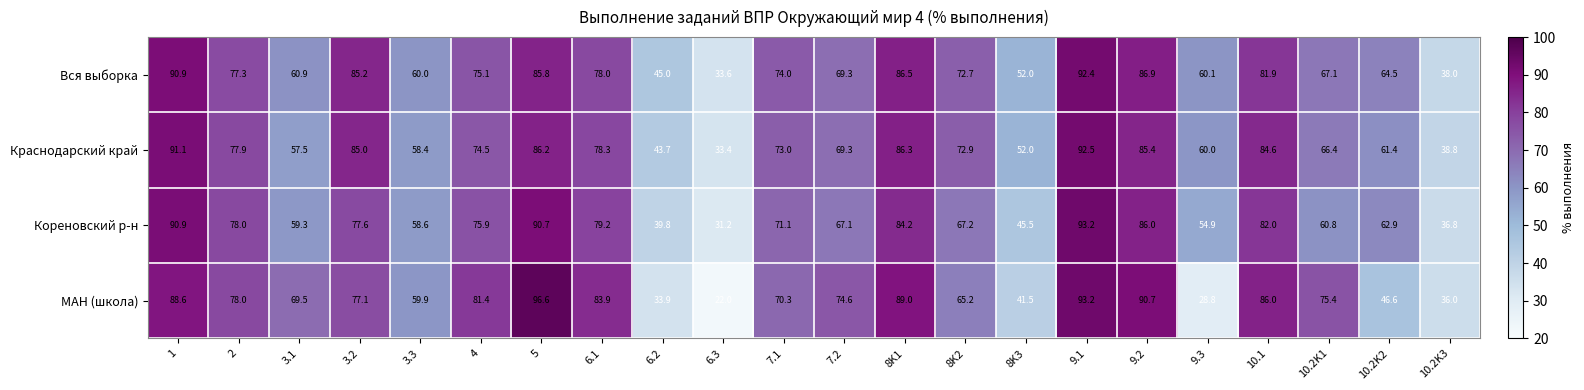

What is the difference between the maximum and minimum values in the МАН (школа) series?

74.6